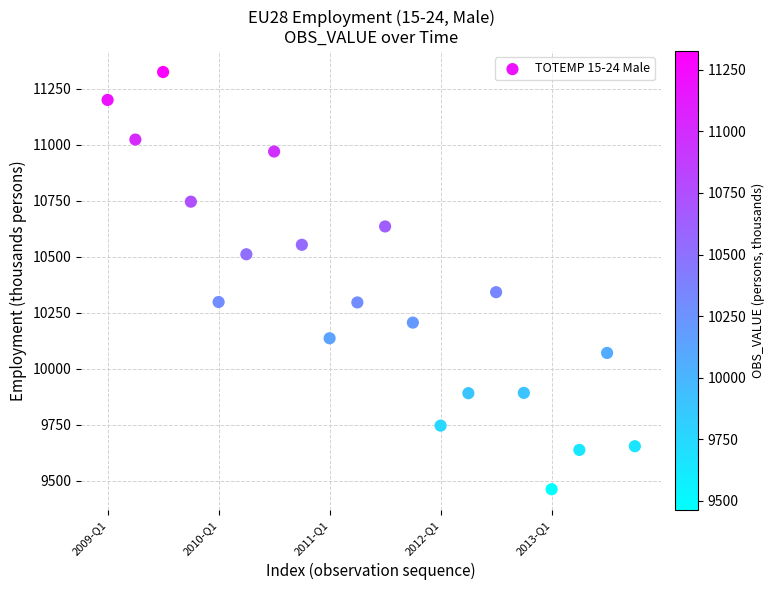

What Y value in the scatter plot is closest to 10394?

10342.6